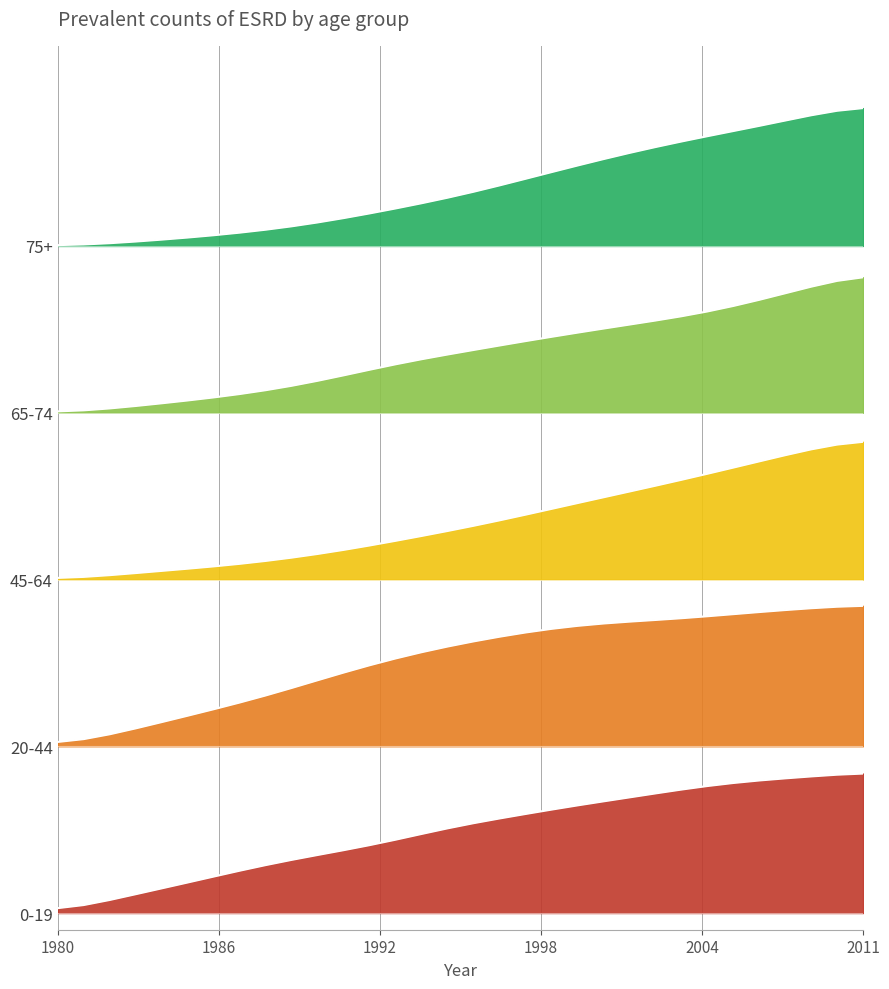

What is the value of the 65-74 point at the 1st from the left?

3.0